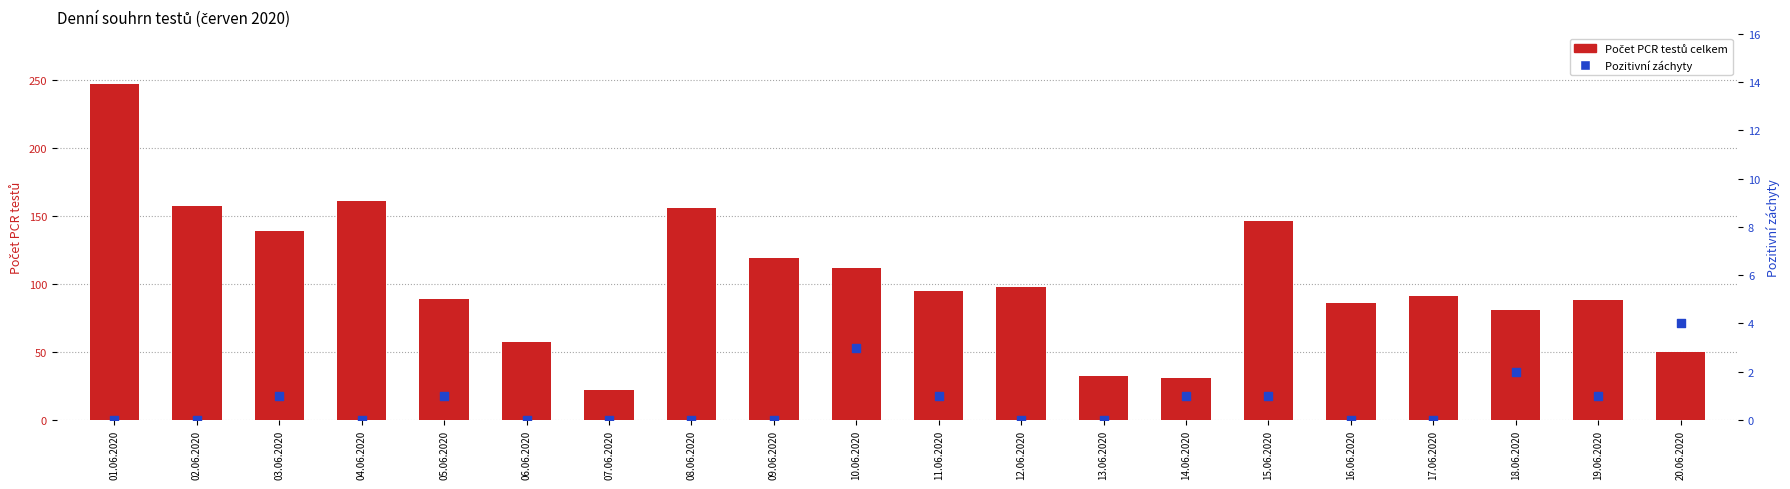

Which series has the largest total across all categories?

Počet PCR testů celkem